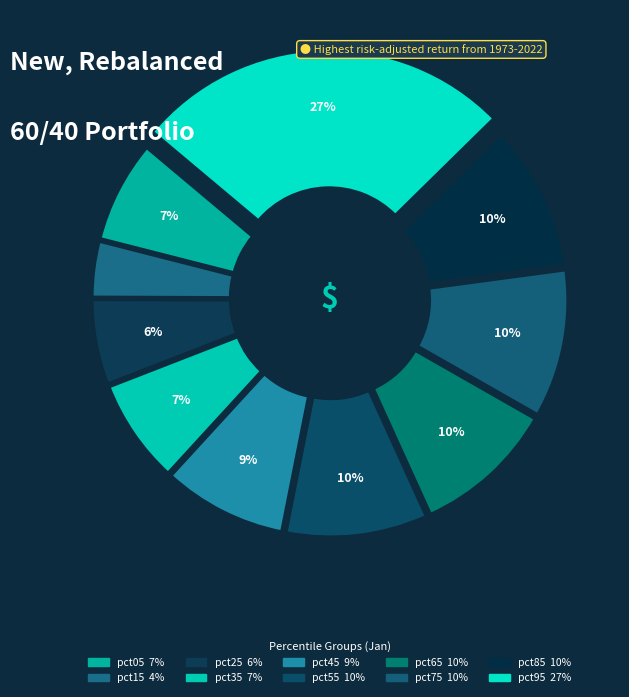

How much of the chart is everything except pct95?

73.5%